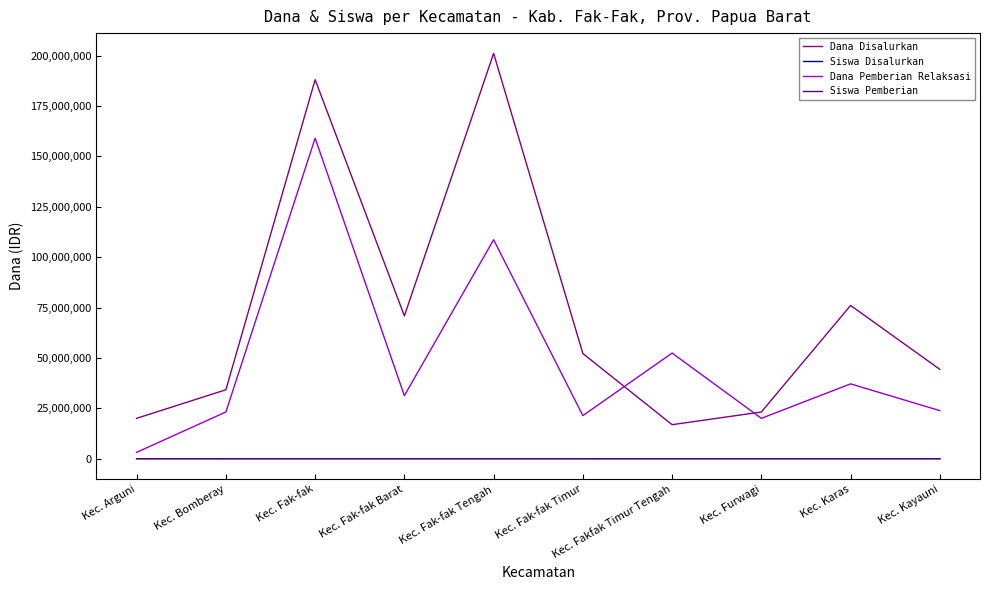

True or false: Siswa Pemberian and Dana Pemberian Relaksasi cross at least once.

False